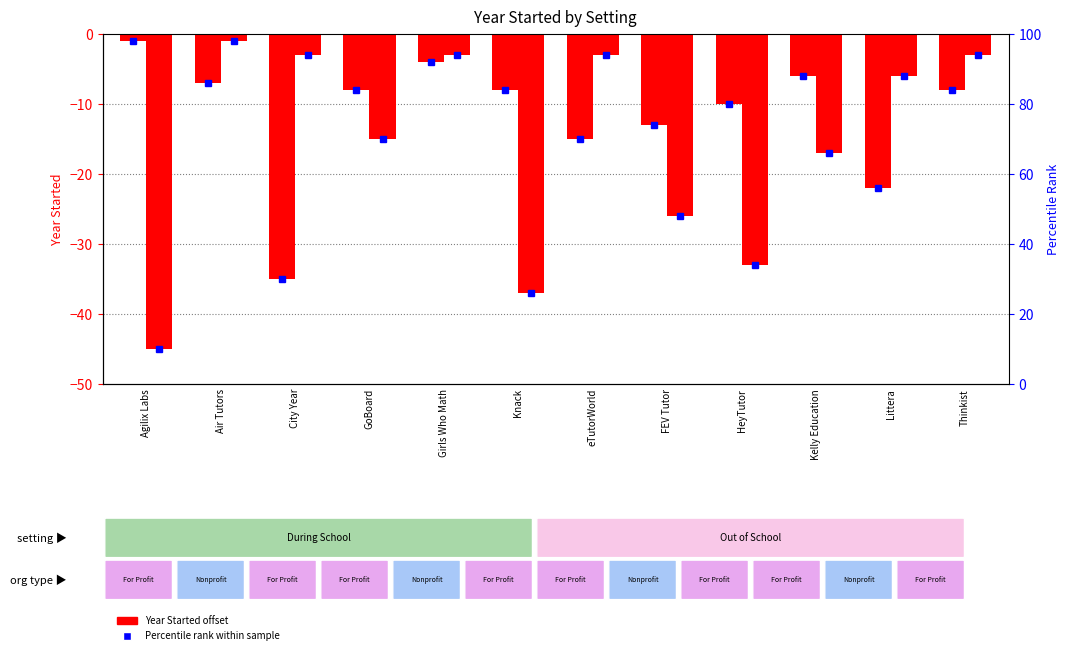

Reading left to right, extract all data points from this chart.

During School: Agilix Labs=-1	Air Tutors=-7	City Year=-35	GoBoard=-8	Girls Who Math=-4	Knack=-8	eTutorWorld=-15	FEV Tutor=-13	HeyTutor=-10	Kelly Education=-6	Littera=-22	Thinkist=-8
Out of School: Agilix Labs=-45	Air Tutors=-1	City Year=-3	GoBoard=-15	Girls Who Math=-3	Knack=-37	eTutorWorld=-3	FEV Tutor=-26	HeyTutor=-33	Kelly Education=-17	Littera=-6	Thinkist=-3